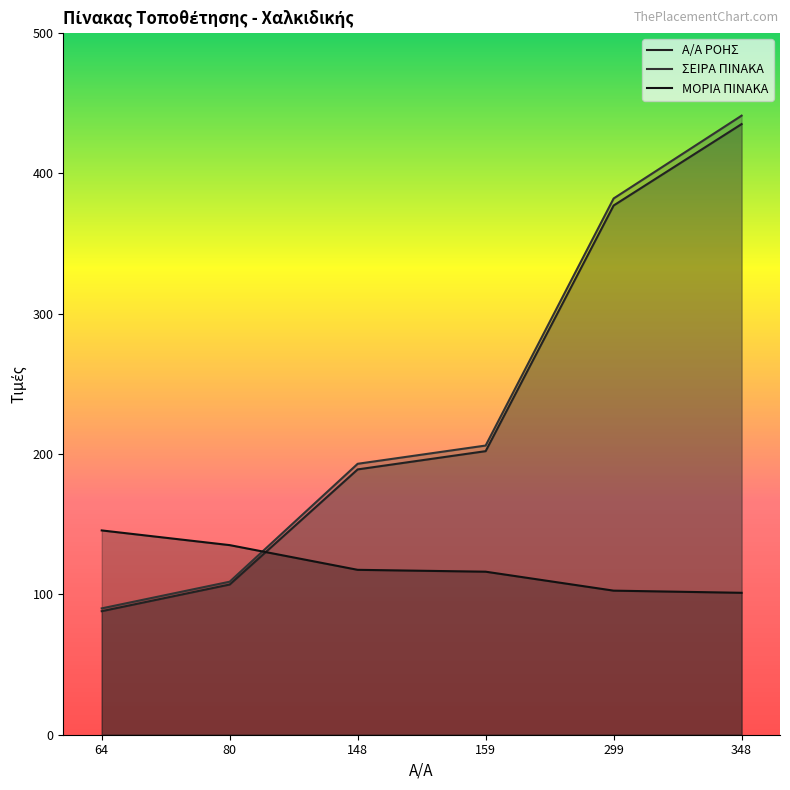

The Α/Α ΡΟΗΣ series shows 107.0 at 80. True or false?

True